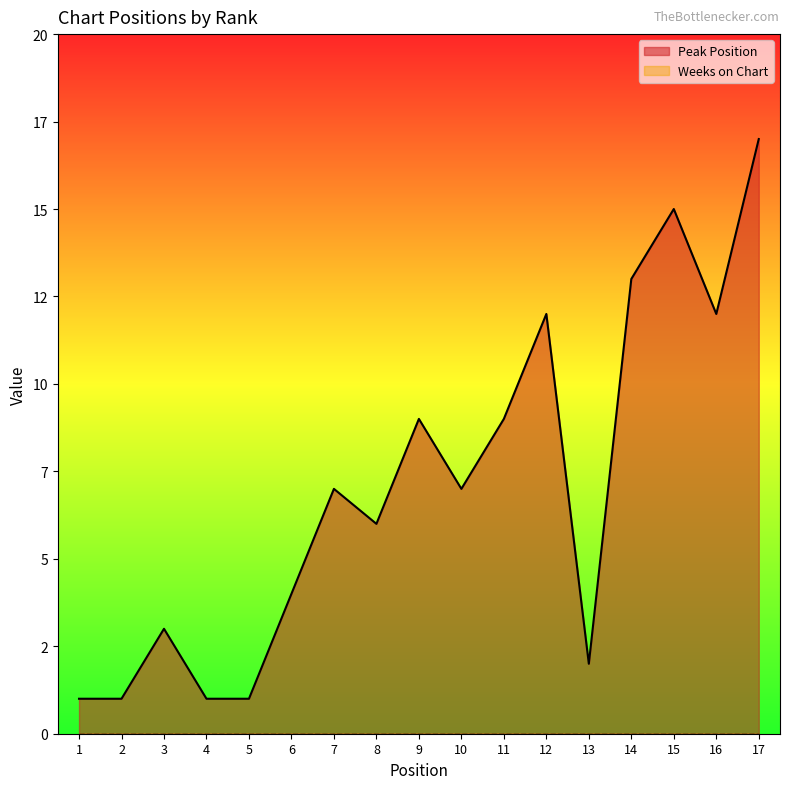

Between 13 and 3, which is larger?

3